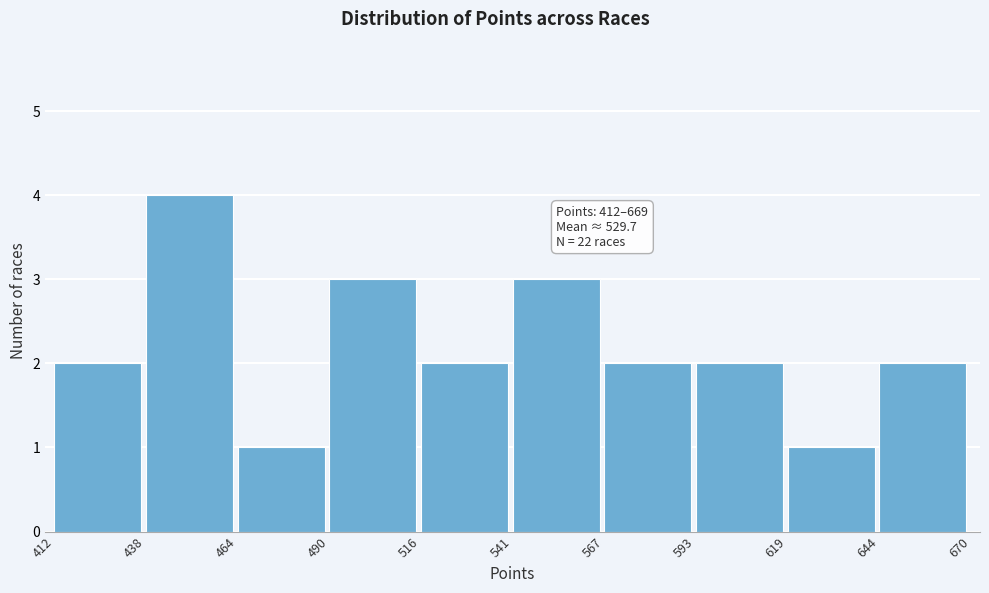

Which range on the x-axis has the tallest bar?

438 to 464